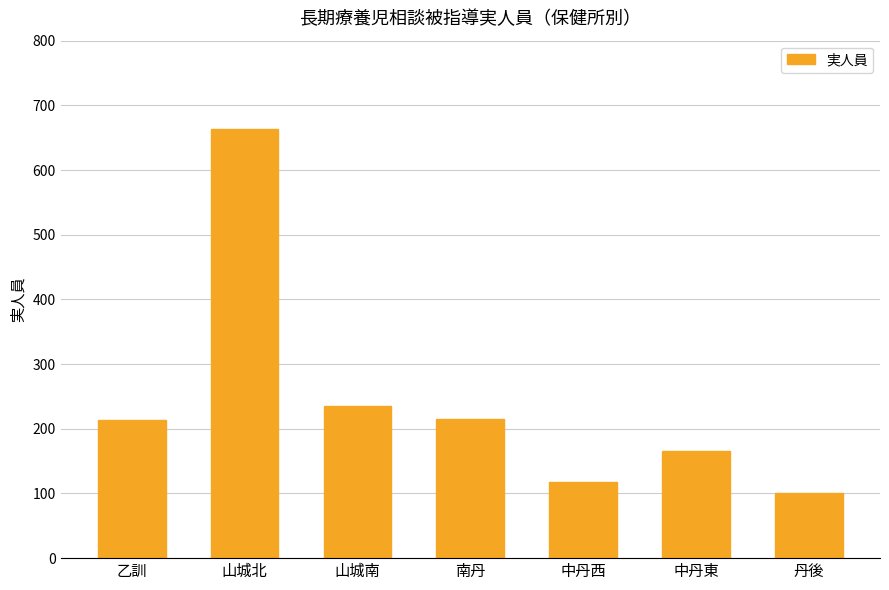

What is the greatest value displayed?

663